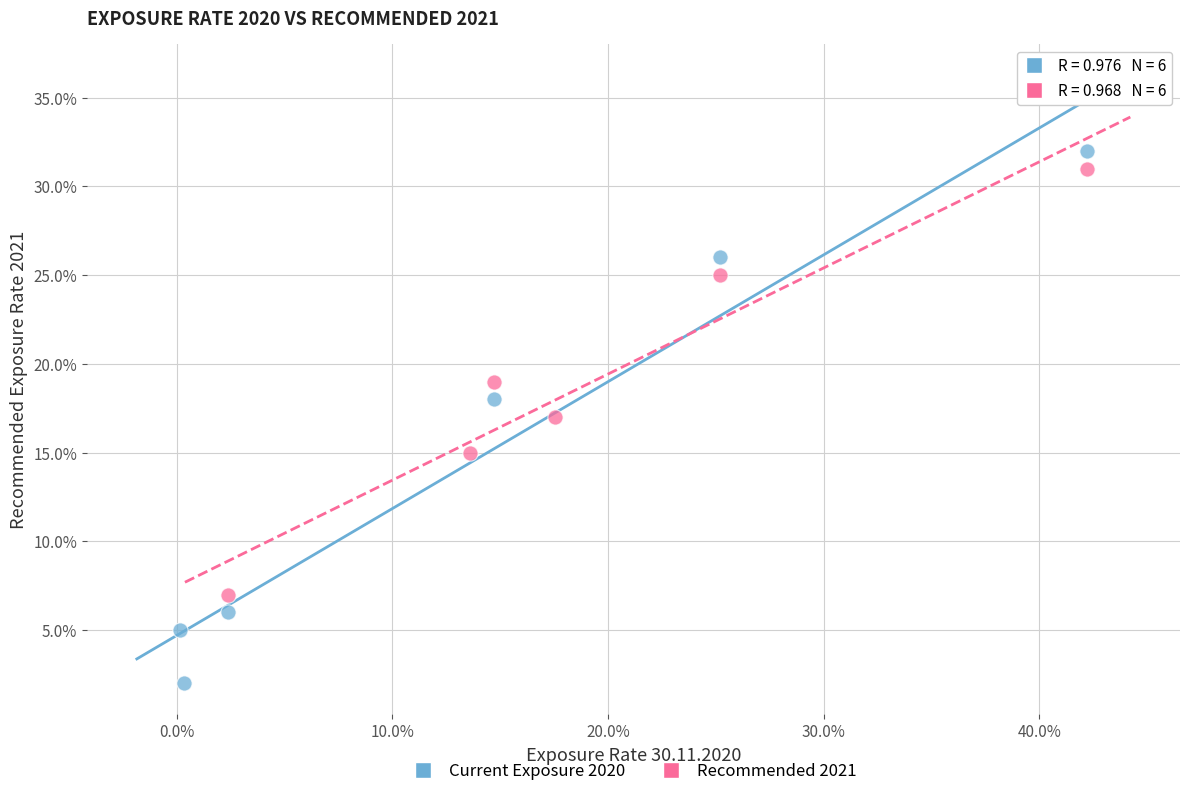

Which series contains the highest Y value?

Current Exposure 2020